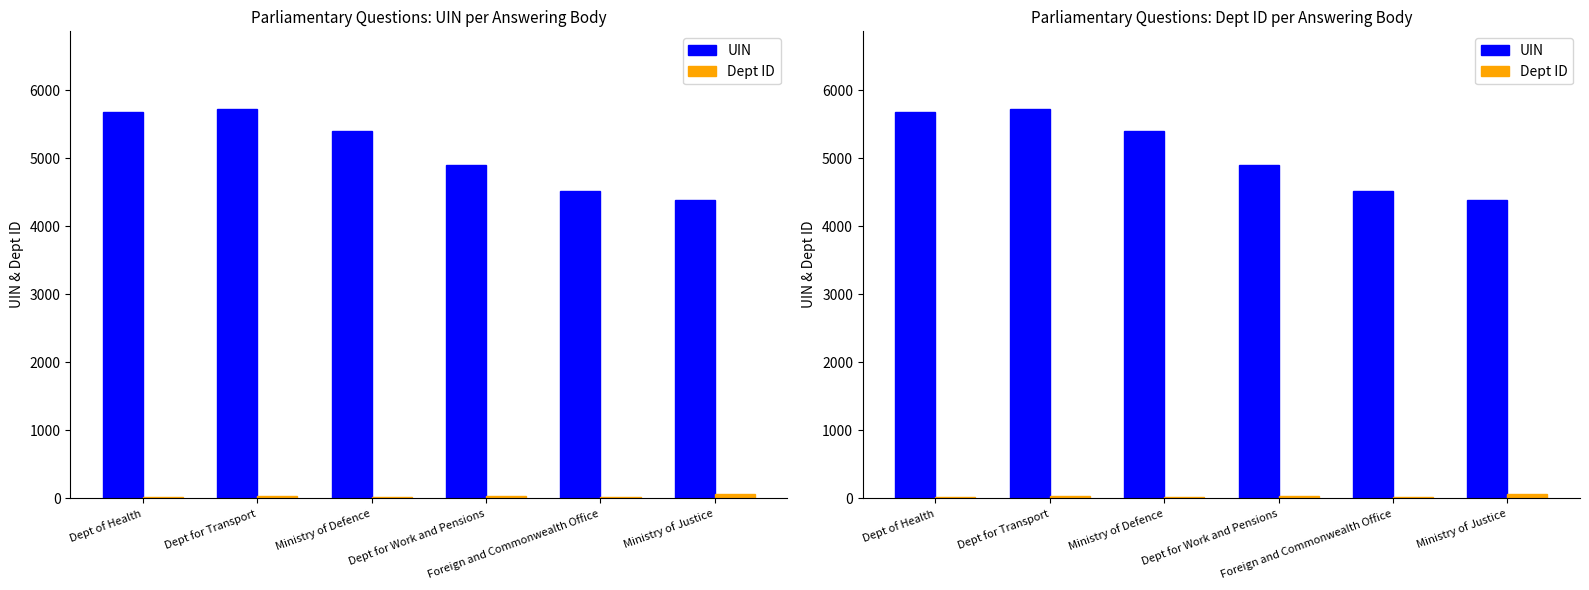

Between Foreign and Commonwealth Office and Ministry of Defence, which is larger?

Ministry of Defence